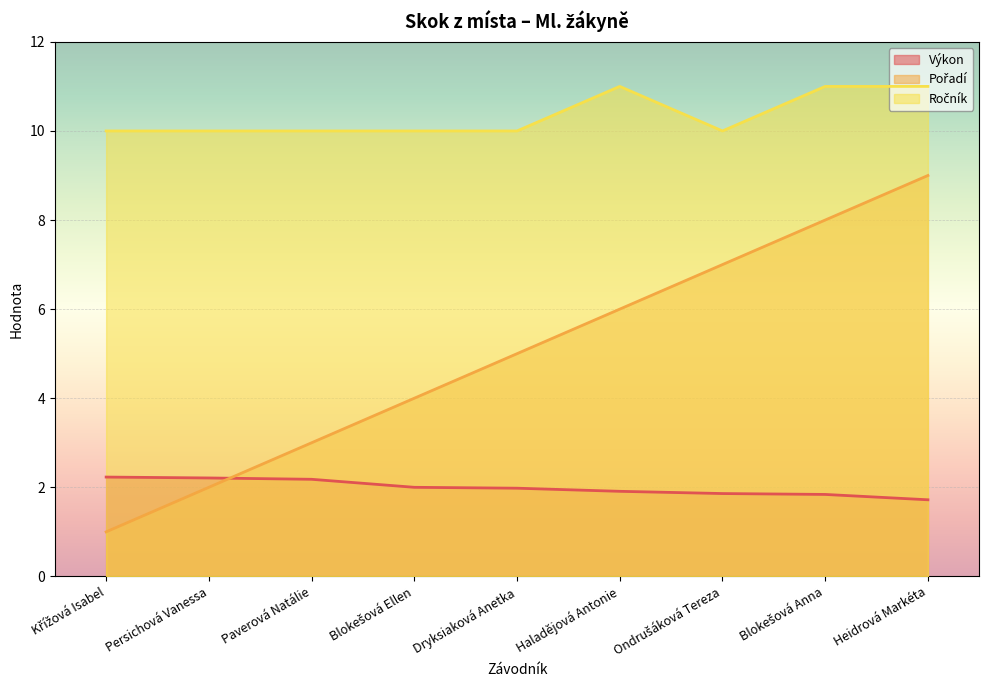

Between Persichová Vanessa and Heidrová Markéta, which series saw the biggest shift?

Pořadí